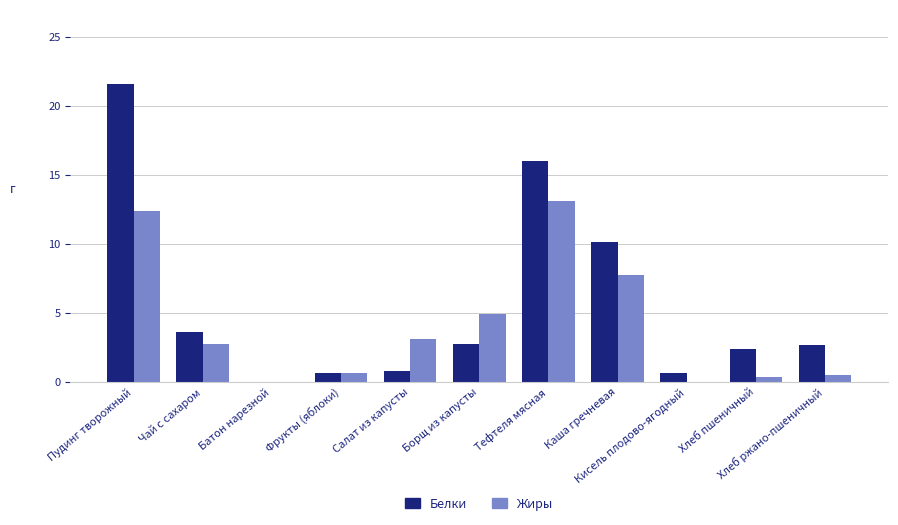

What are all the series names shown in the legend?

Белки, Жиры